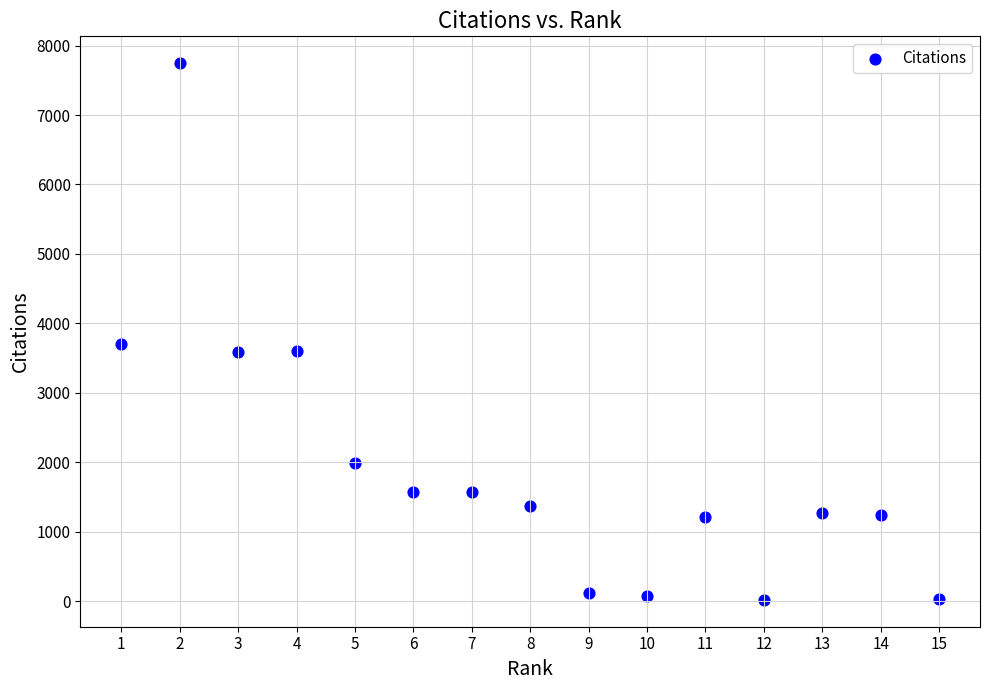

What is the range of Y values (max minus min)?

7729